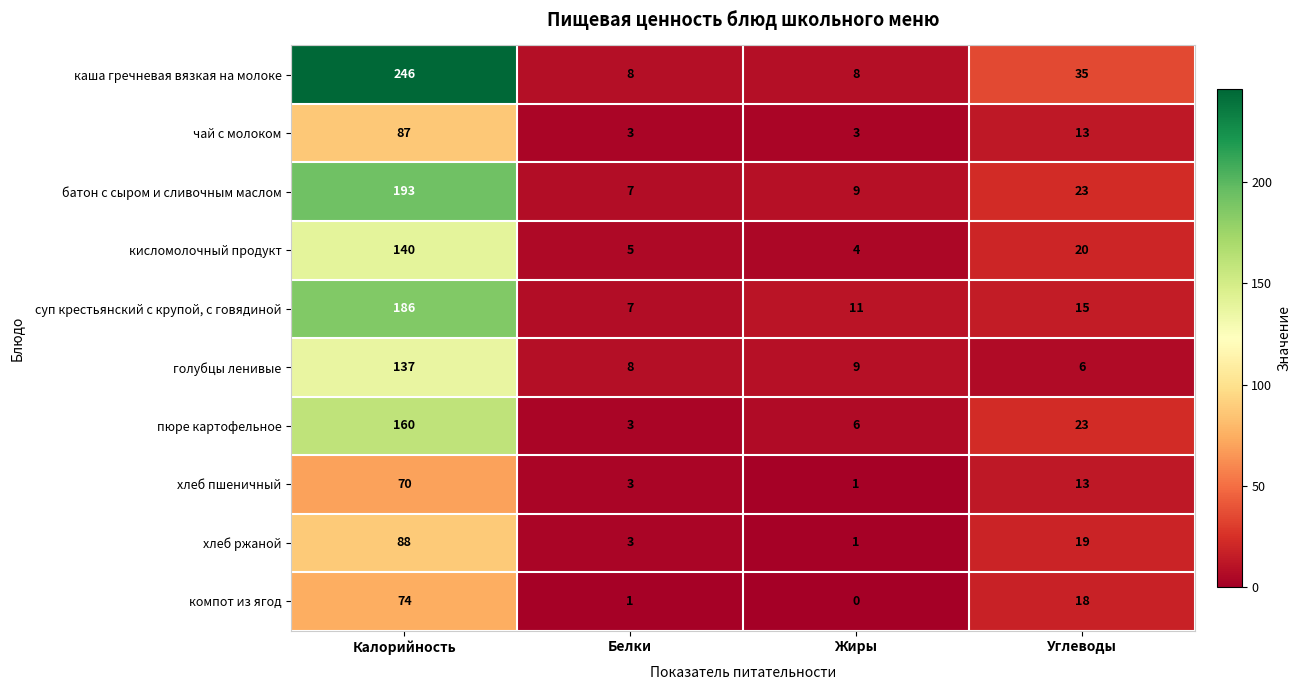

Which category has the lowest value across all series?

Жиры